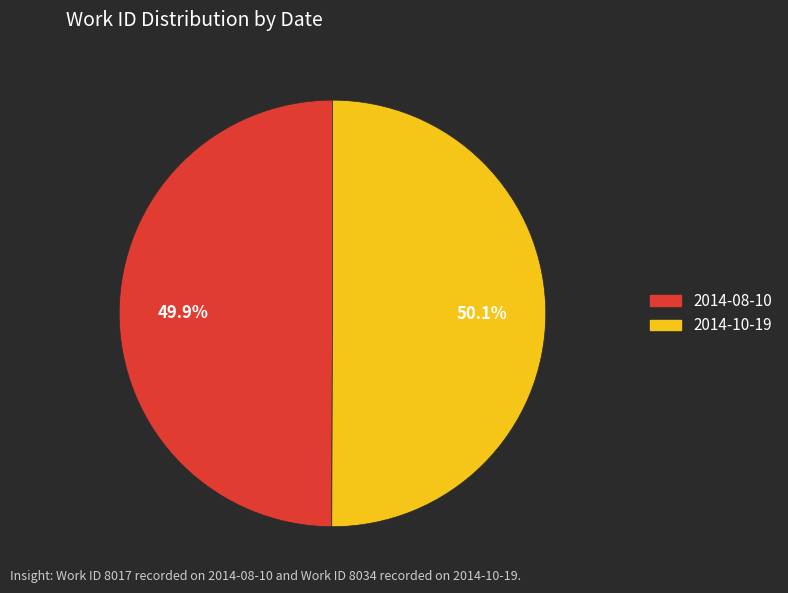

True or false: 2014-08-10 accounts for 50% of the total.

True